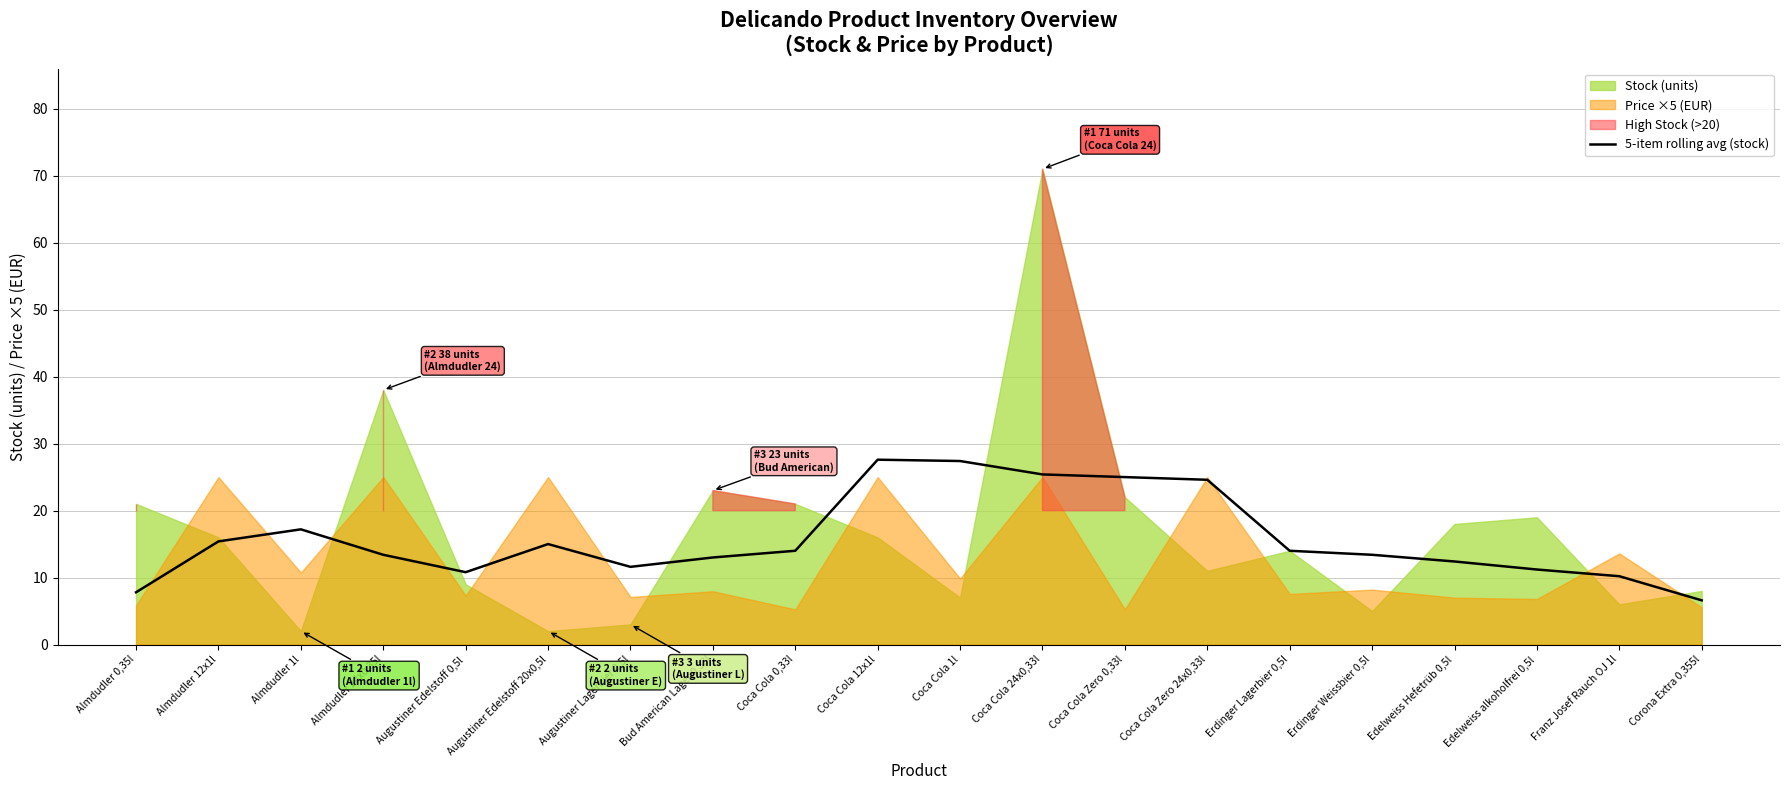

Reading right to left, what are all the values shown in this chart?

6.6	10.2	11.2	12.4	13.4	14.0	24.6	25.0	25.4	27.4	27.6	14.0	13.0	11.6	15.0	10.8	13.4	17.2	15.4	7.8